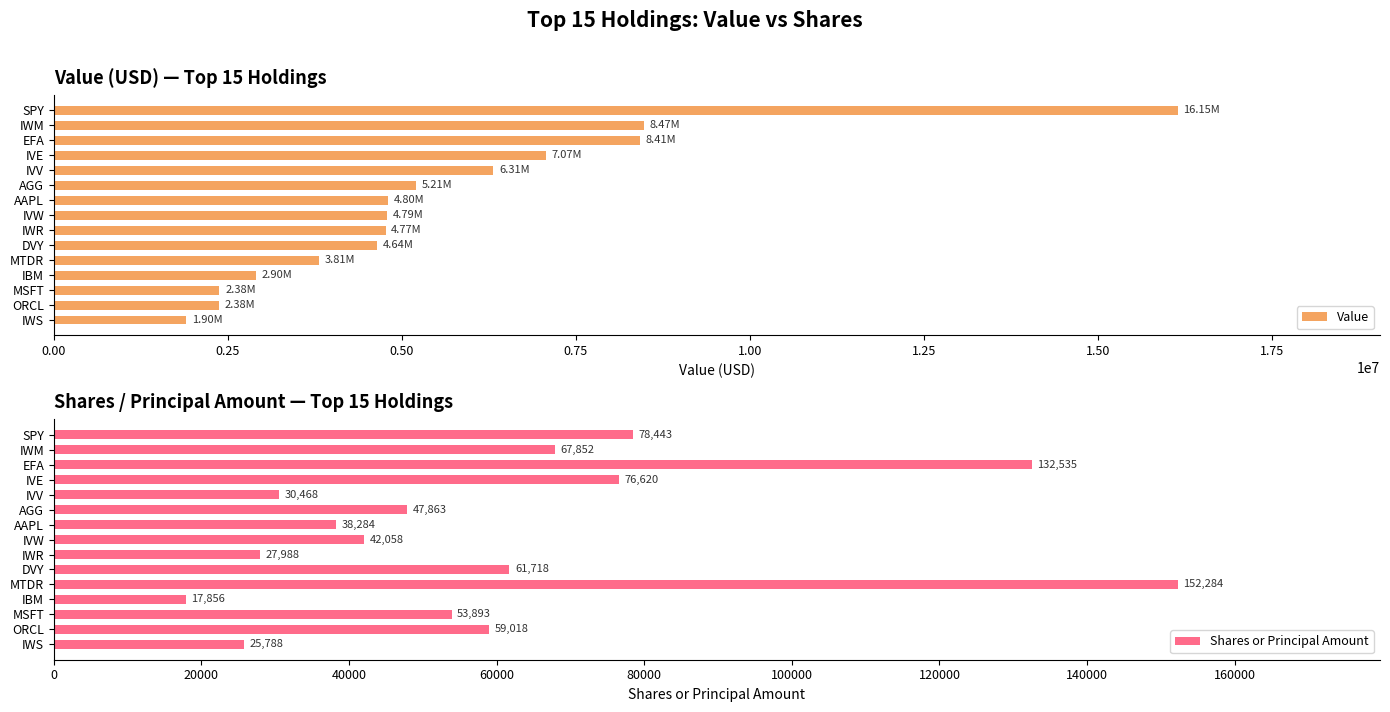

Reading left to right, transcribe all the data shown in this chart.

Value: 16147000	8472000	8415000	7065000	6314000	5207000	4802000	4789000	4766000	4639000	3807000	2905000	2379000	2378000	1902000
Shares or Principal Amount: 78443	67852	132535	76620	30468	47863	38284	42058	27988	61718	152284	17856	53893	59018	25788